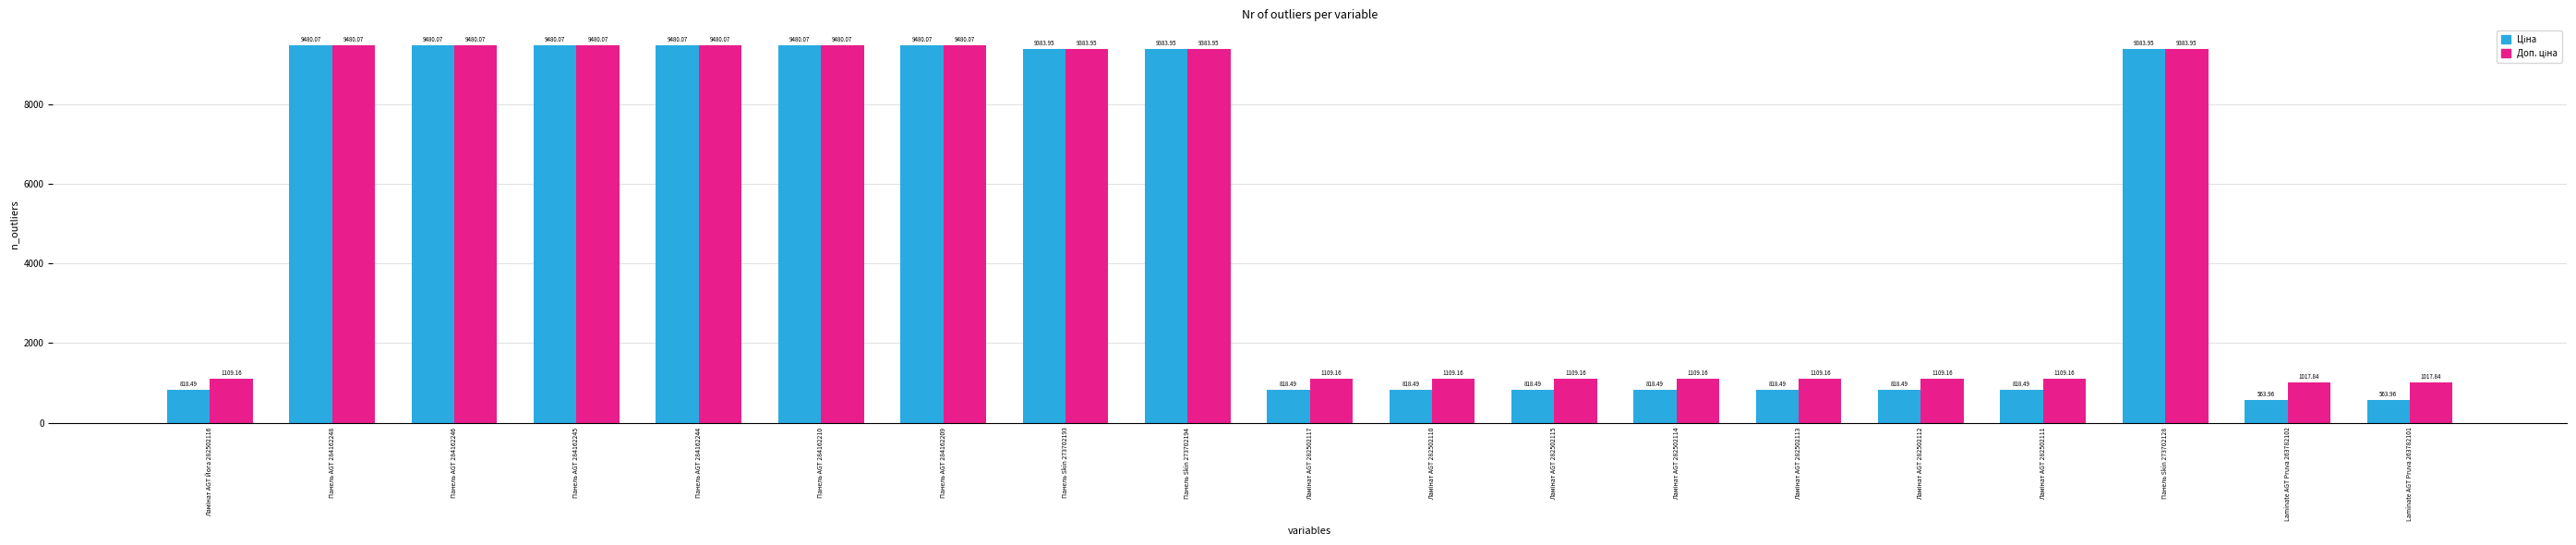

How many bars are there in total?

38